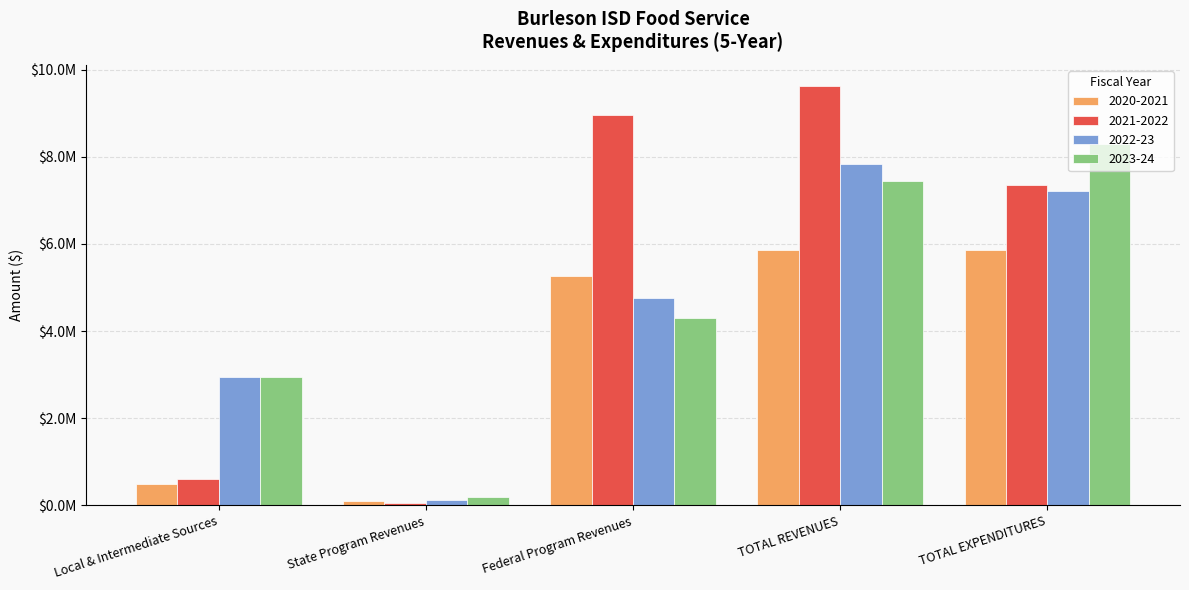

What is the sum of the 2020-2021 values at TOTAL EXPENDITURES and Local & Intermediate Sources?

6354943